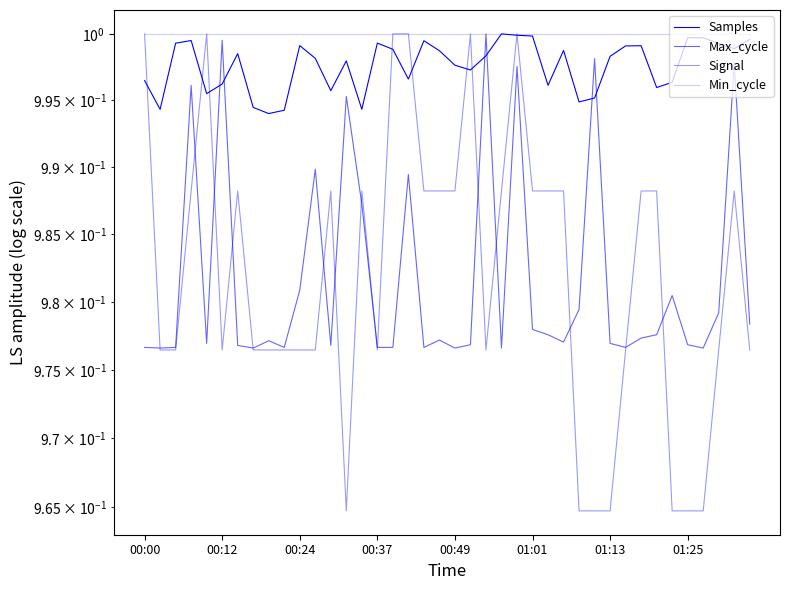

The Signal series shows 1.0 at 24. True or false?

True